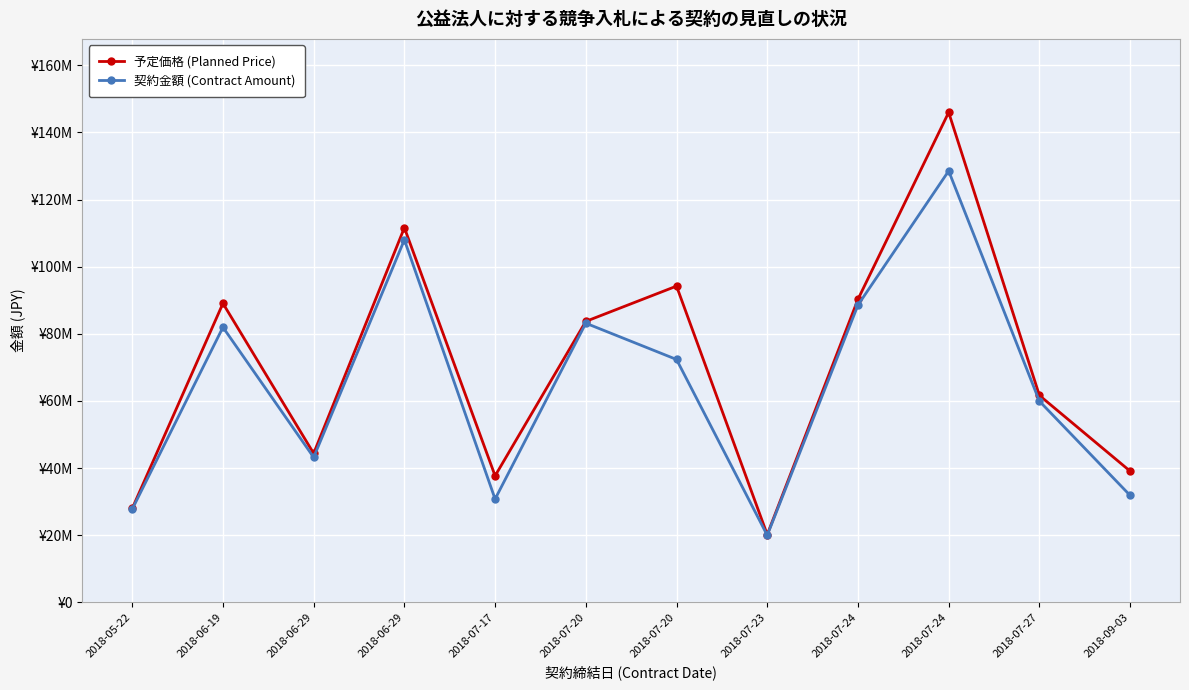

Is this an area chart (filled region under the line)?

No